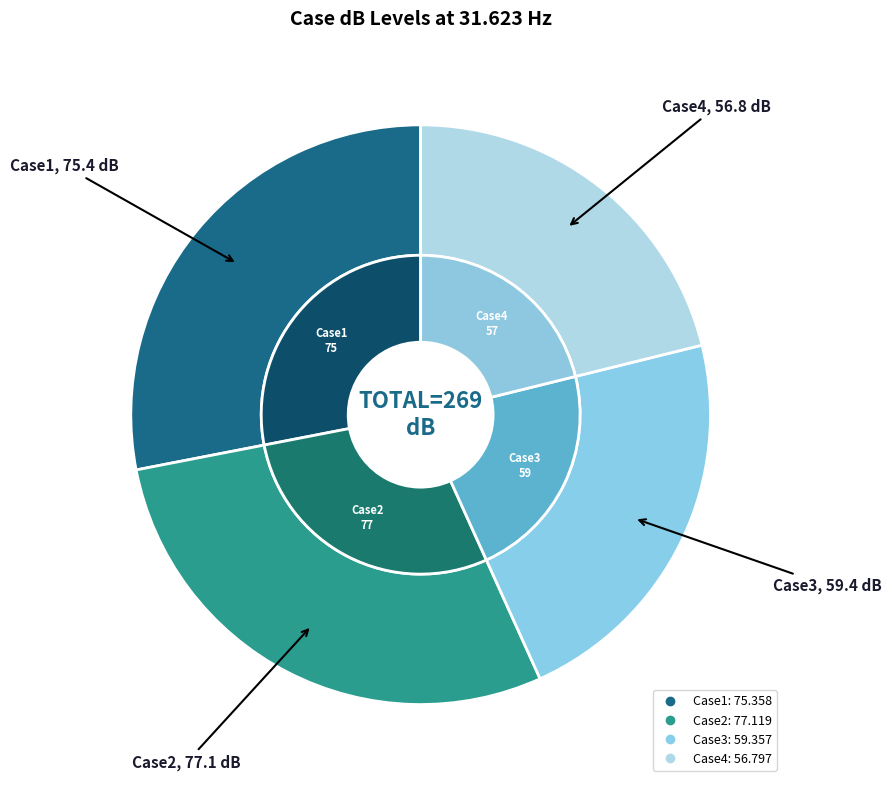

To the nearest percent, what is the combined percentage of Case2 and Case3?

51%